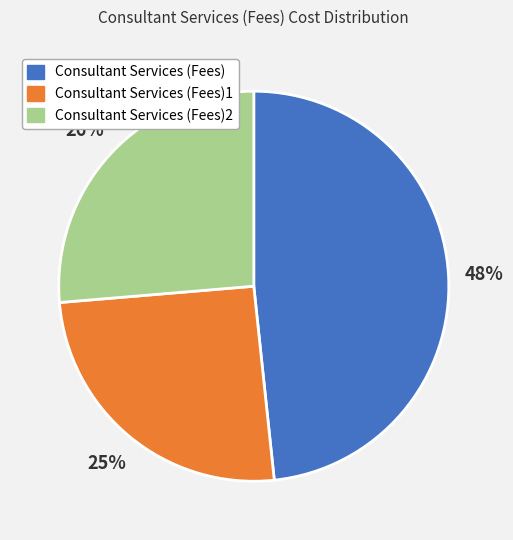

Is Consultant Services (Fees)2 the majority of the pie?

No